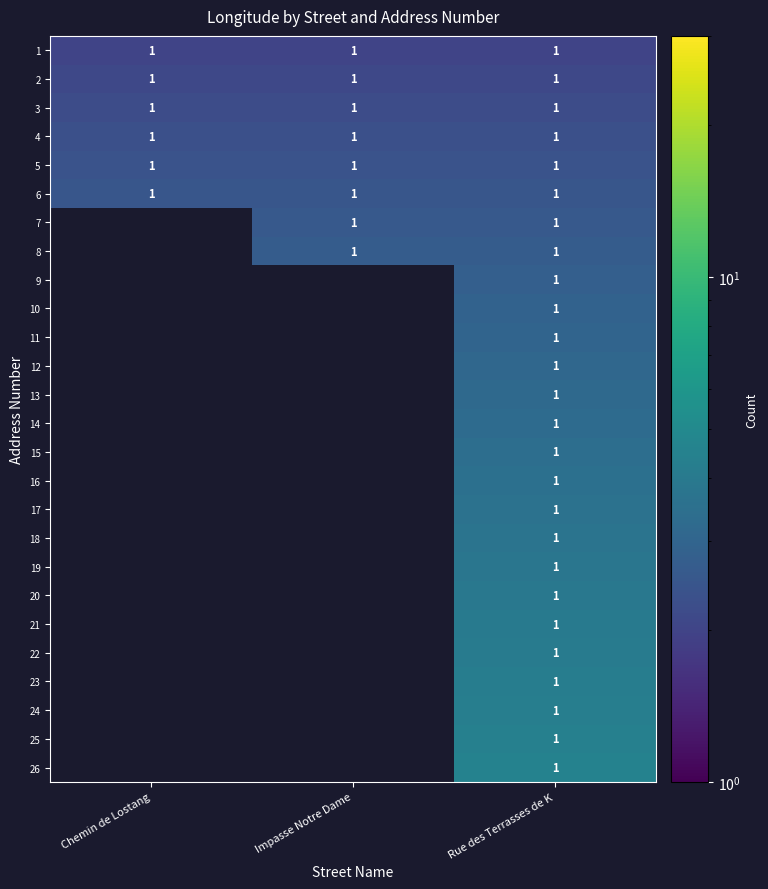

What is the total value across all series at Rue des Terrasses de K?

26.0